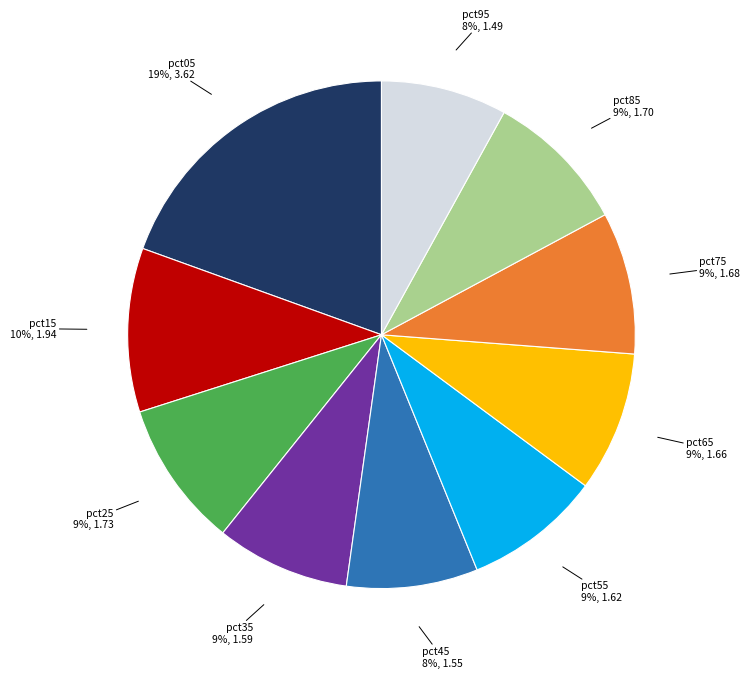

How many segments does this pie chart have?

10